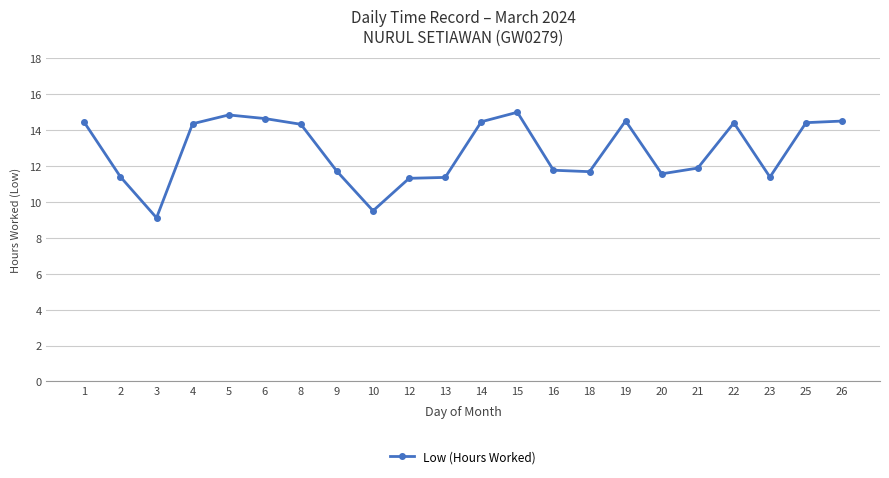

What is the value of the 2nd point from the left?

11.4